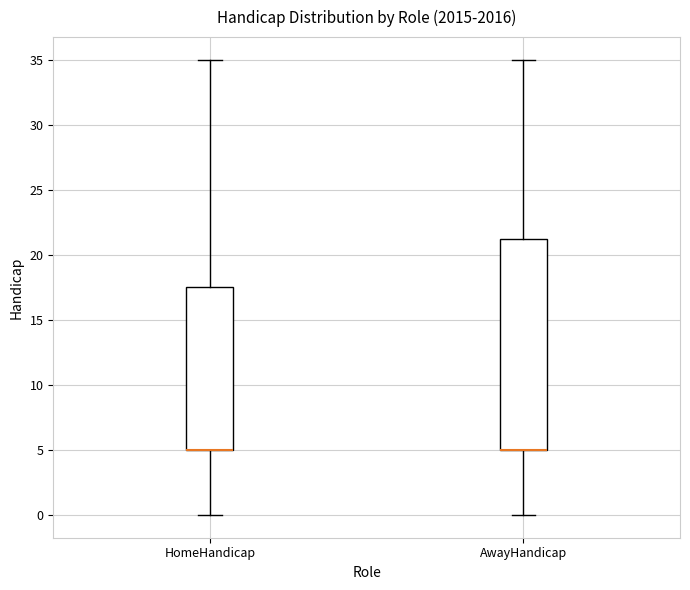

Reading left to right, read every box against the y-axis: the position of its median line, the range the box covers, and the ends of its whiskers. The values are not printed on the chart, so give them approximately, as read against the axis.

HomeHandicap: median 5.0 (drawn on the box's lower edge), box 5.0 to 17.5, whiskers 0.0 to 35.0
AwayHandicap: median 5.0 (drawn on the box's lower edge), box 5.0 to 21.5, whiskers 0.0 to 35.0